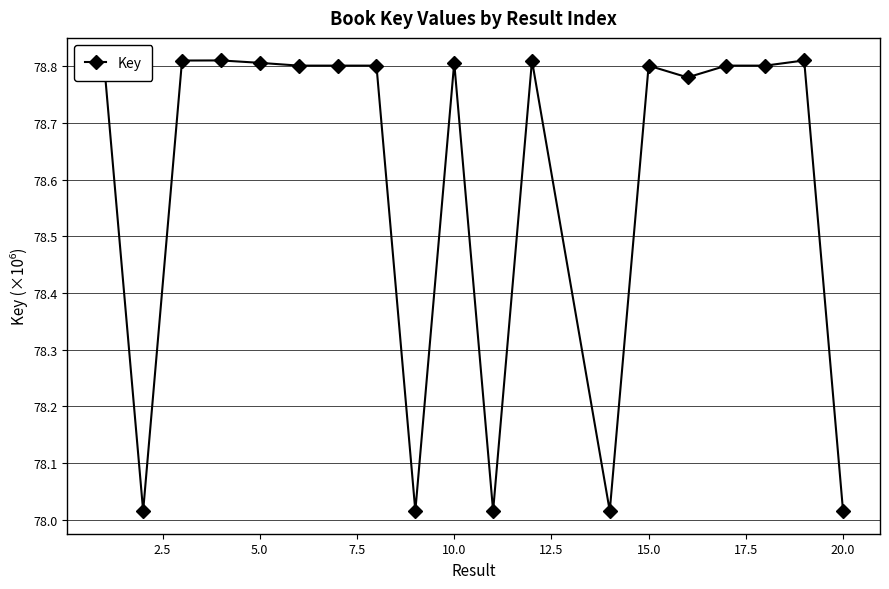

True or false: there are more than 0 points higher than both neighbors.

True